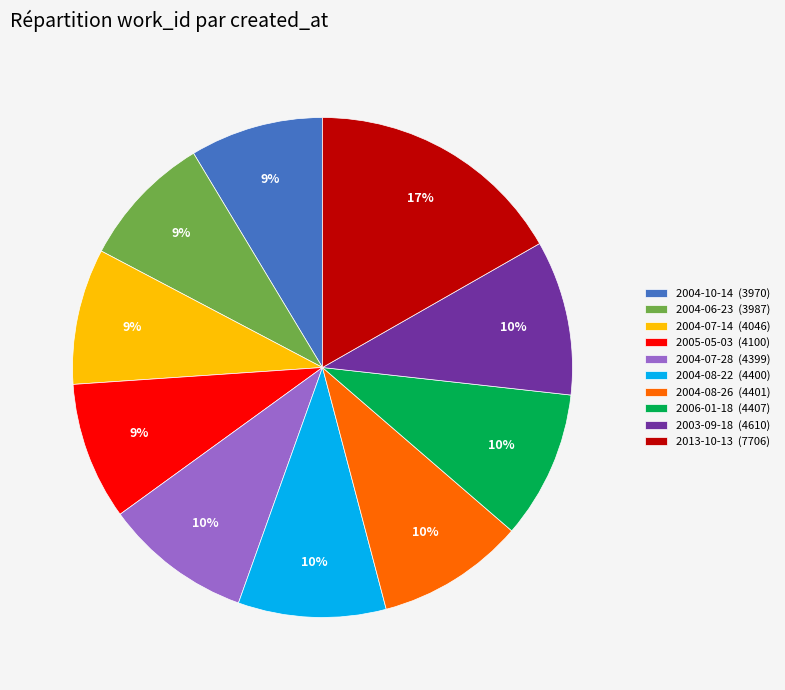

Is the sum of 2004-07-14 (4046) and 2013-10-13 (7706) greater than half?

No